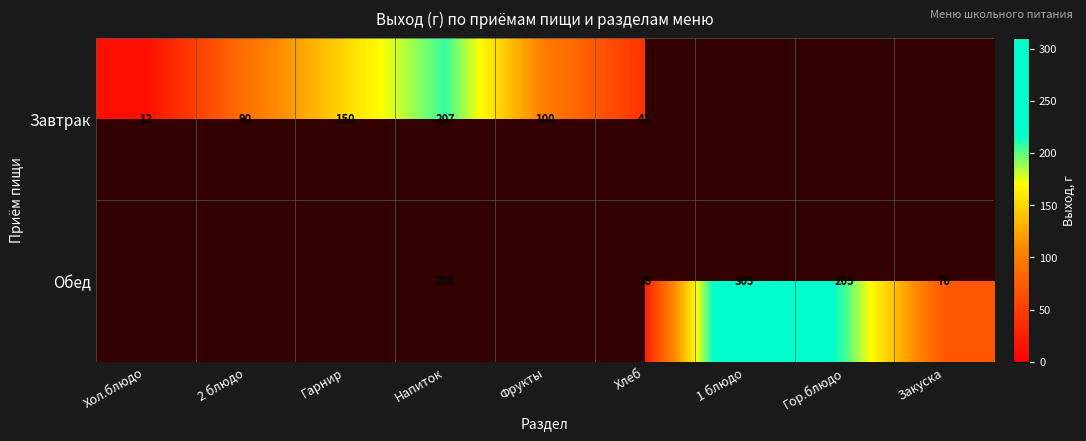

True or false: Завтрак has a value of 90.0 at 2 блюдо.

True